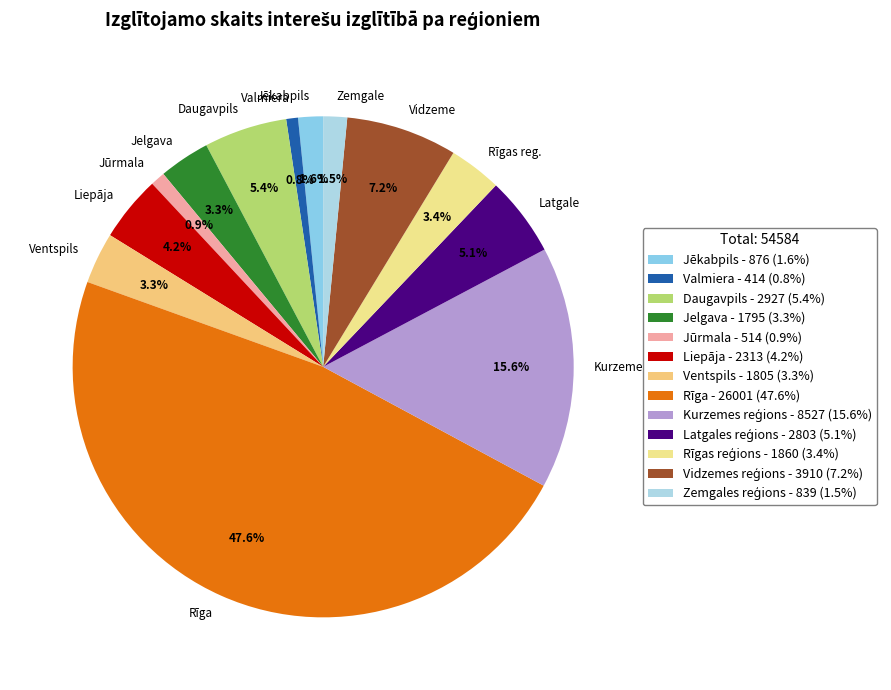

True or false: Jēkabpils accounts for 11% of the total.

False